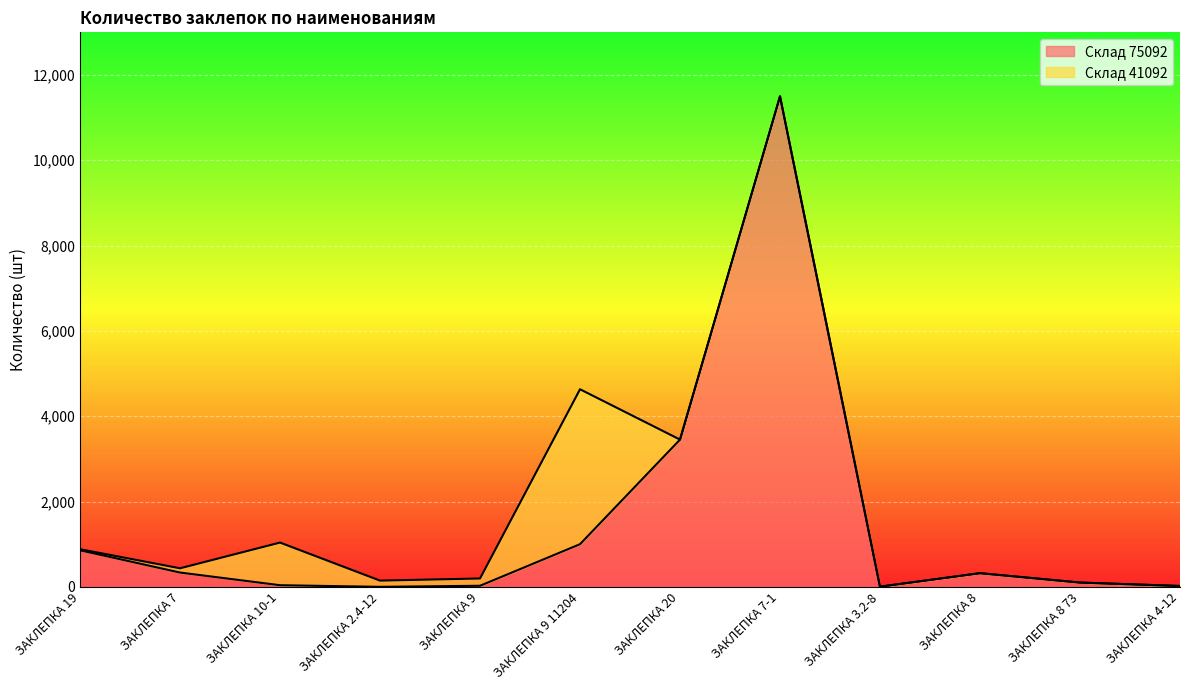

True or false: the data shows 1000 at ЗАКЛЕПКА 9 11204.

True